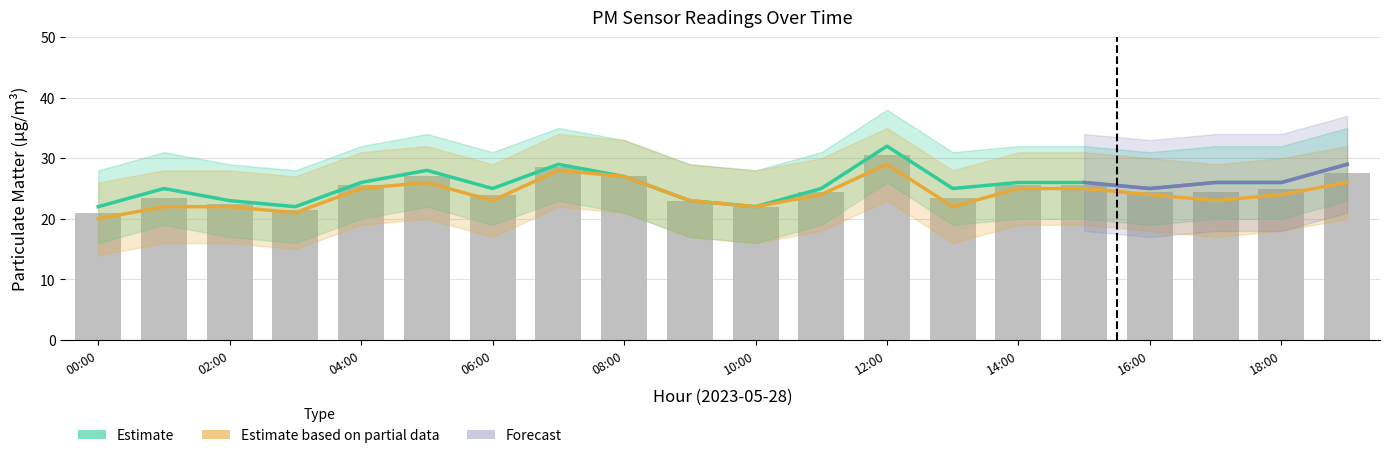

What is the difference between the P2 values at 11:00 and 15:00?

1.0